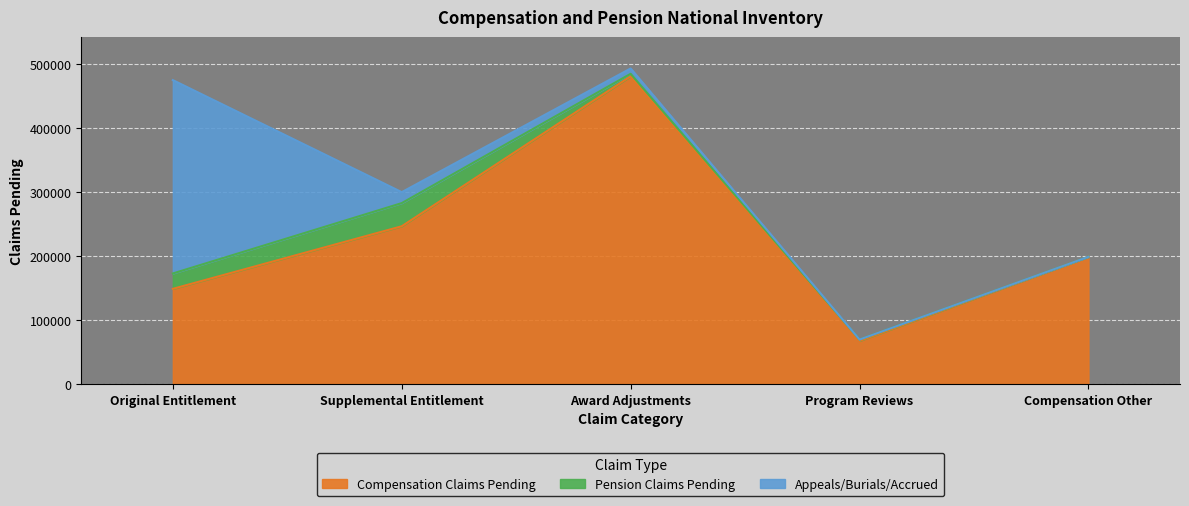

What is the lowest value of the Compensation Claims Pending series?

67302